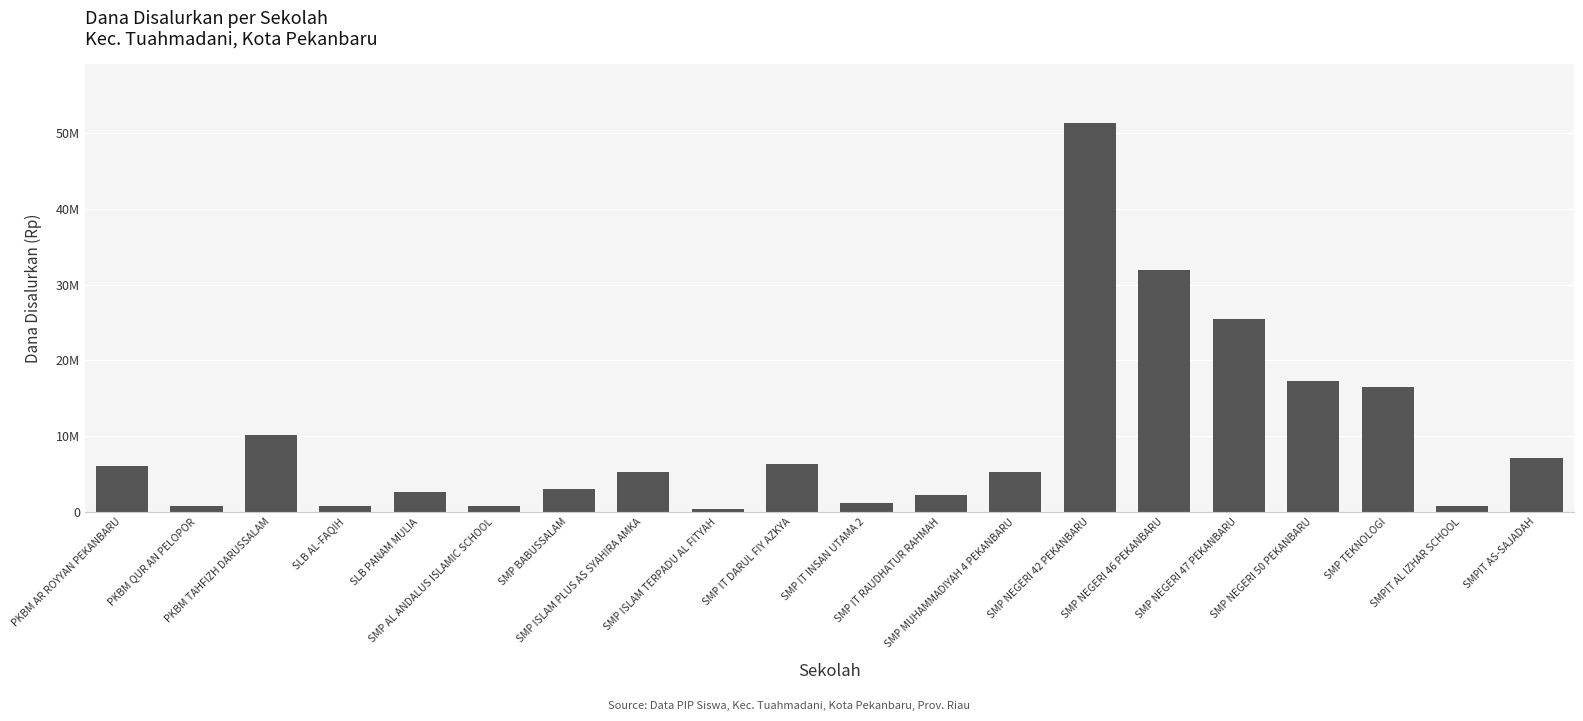

Are the bars horizontal?

No